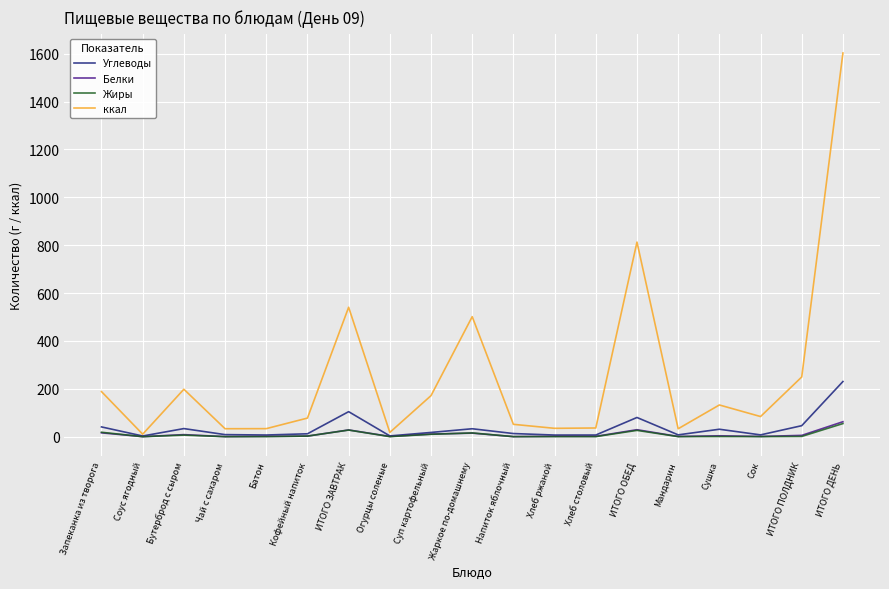

Which series has the largest range (max minus min)?

ккал